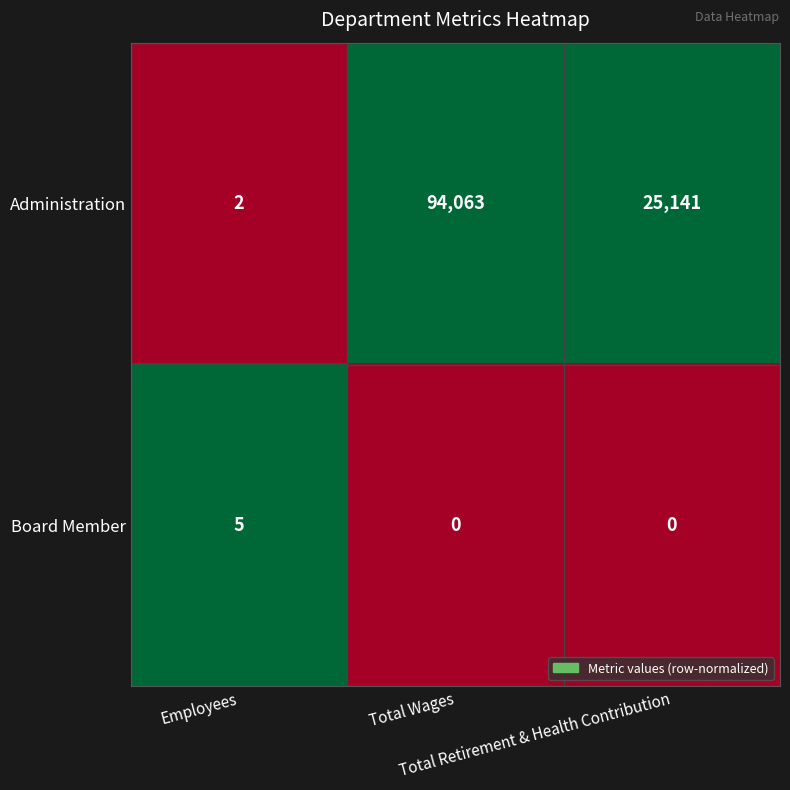

Count the Administration values in the range 2 to 94063.

3